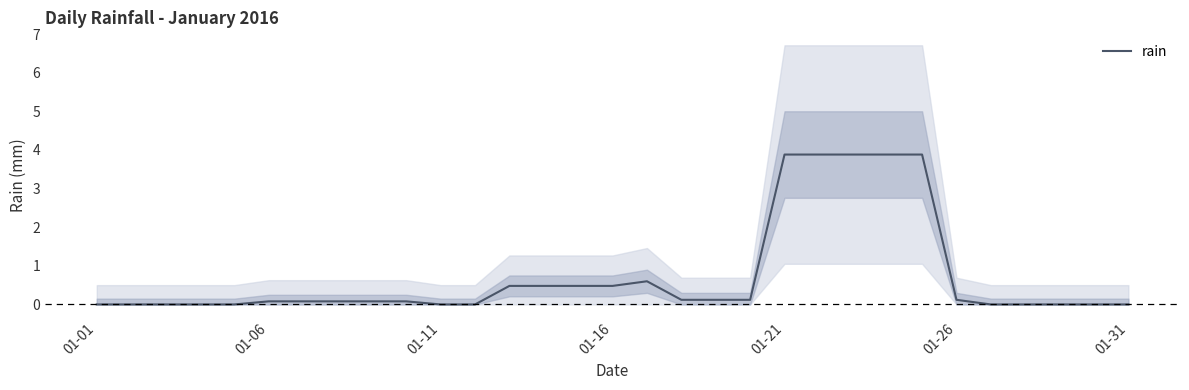

What position from the left is 24?

25